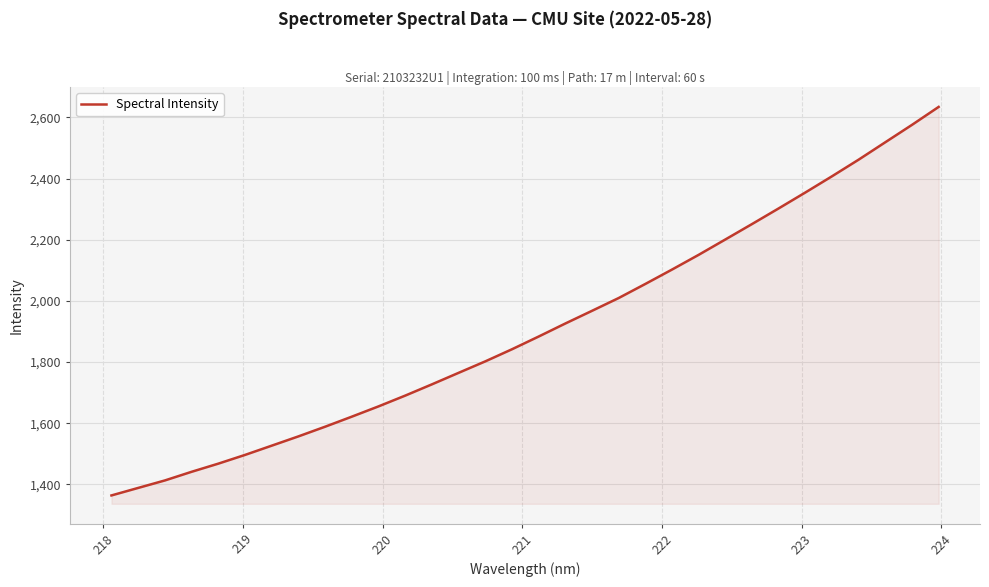

What is the difference between the maximum and second lowest values?

1245.9